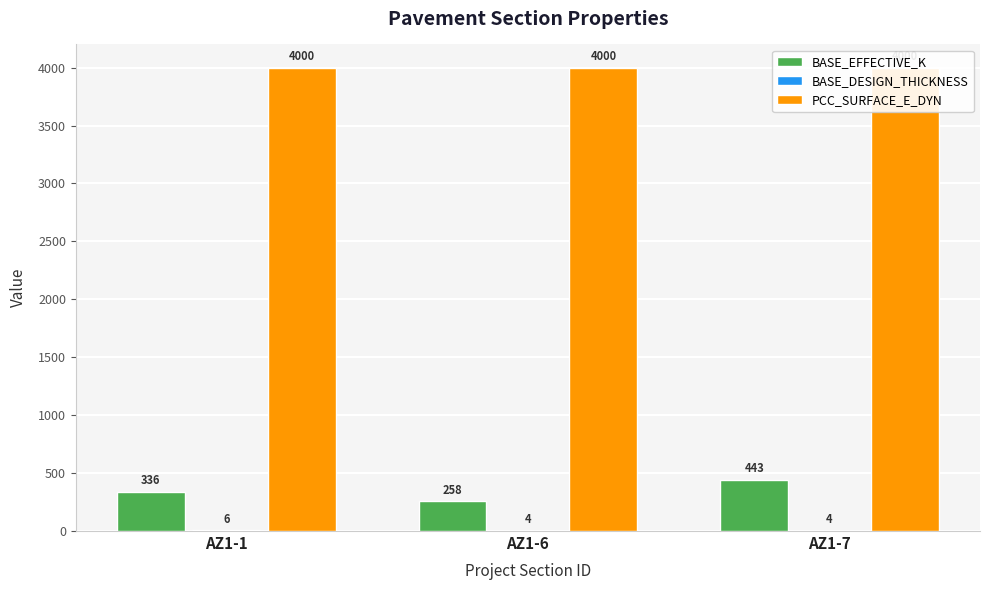

How many categories are shown in the chart?

3